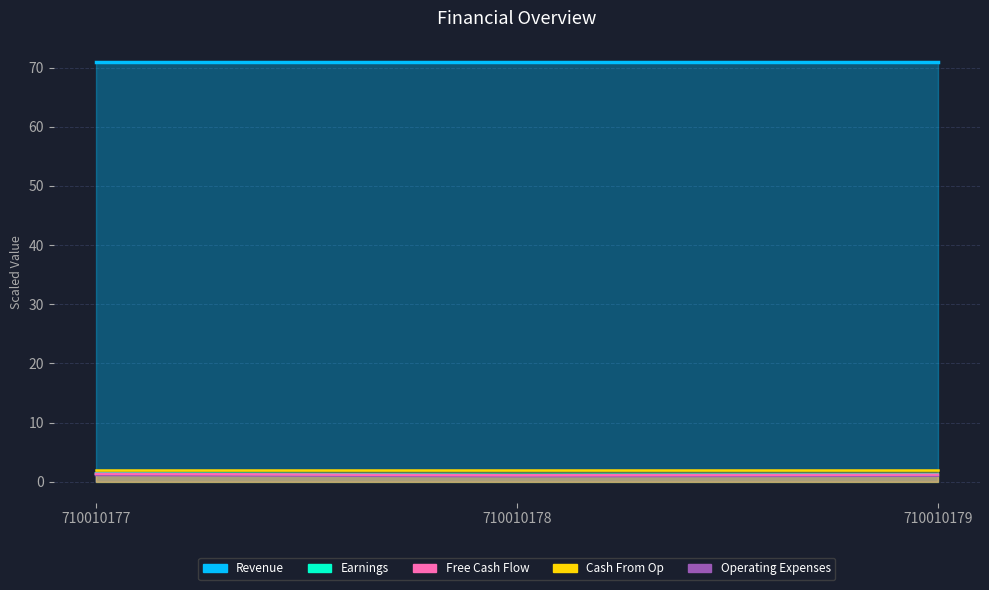

True or false: Earnings has a value of 1.1 at 710010177.

True